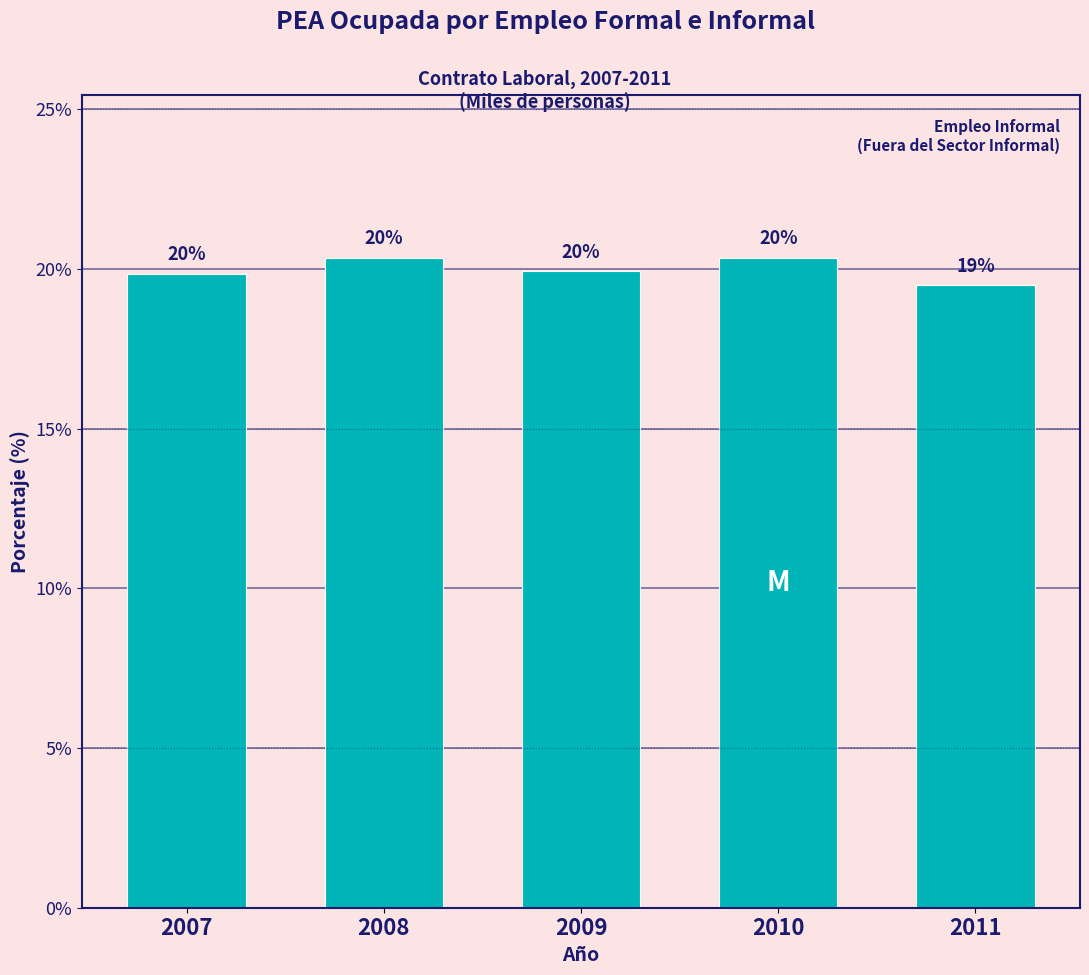

The chart shows a value of 20.4 at 2008. True or false?

True